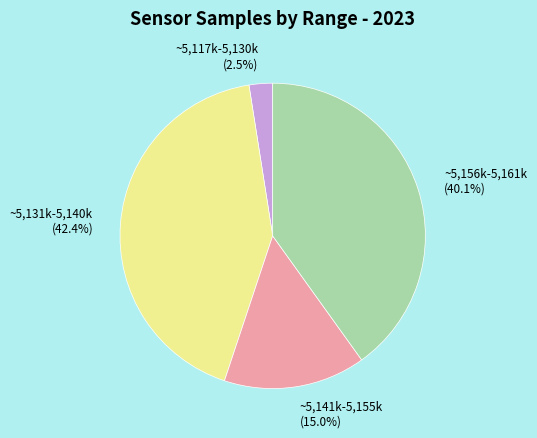

Count the number of slices in the pie.

4